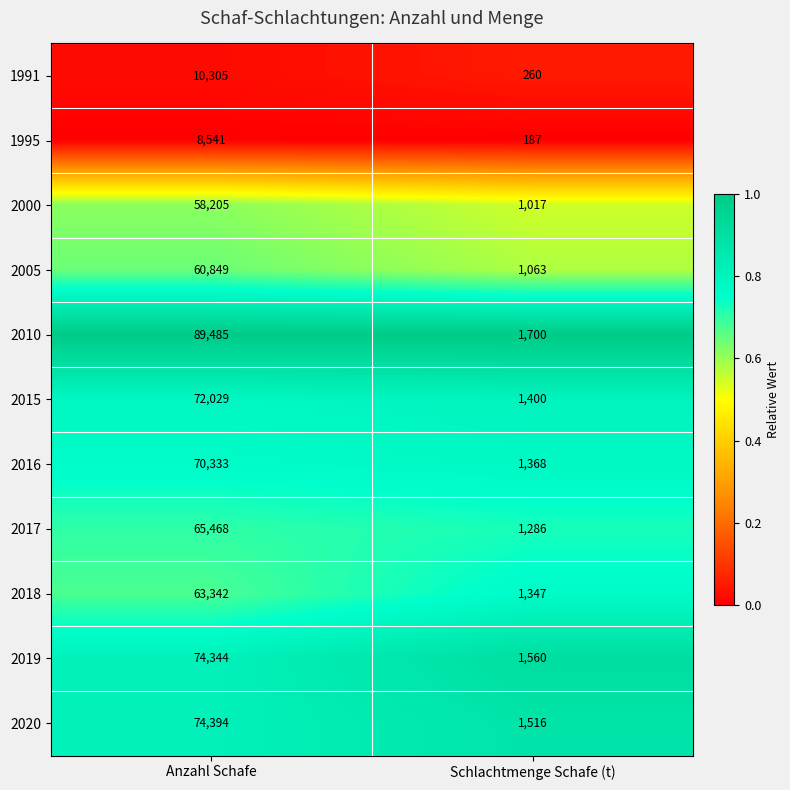

True or false: 2017 has a value of 65468 at Anzahl Schafe.

True